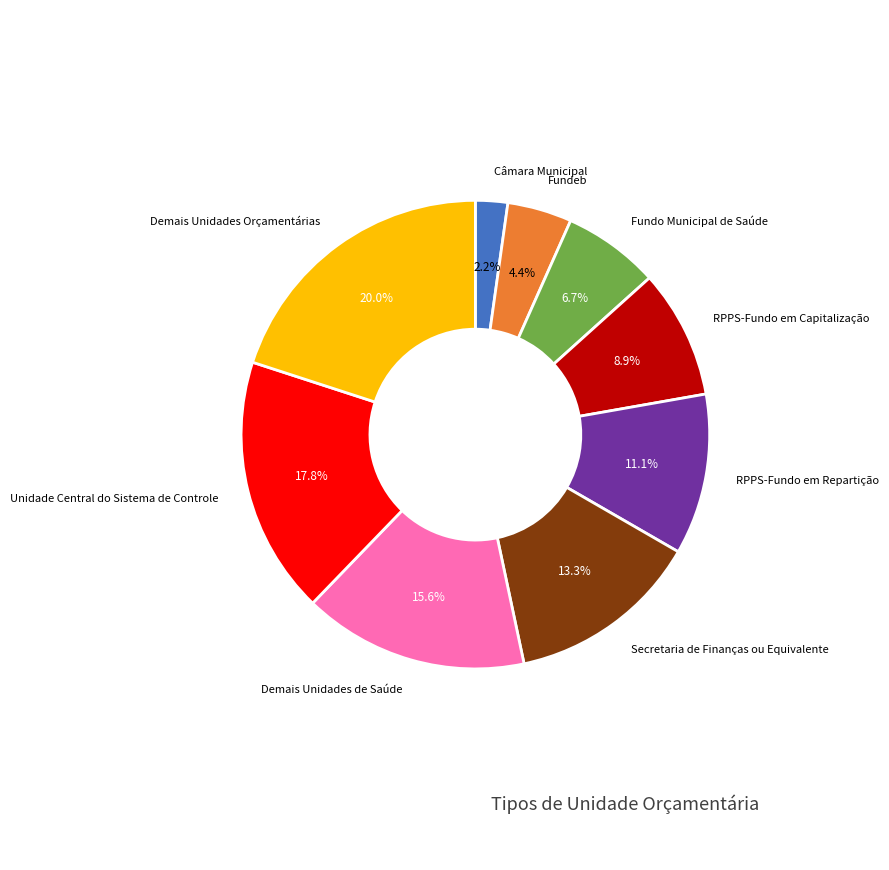

To the nearest percent, what is the average slice percentage?

11%